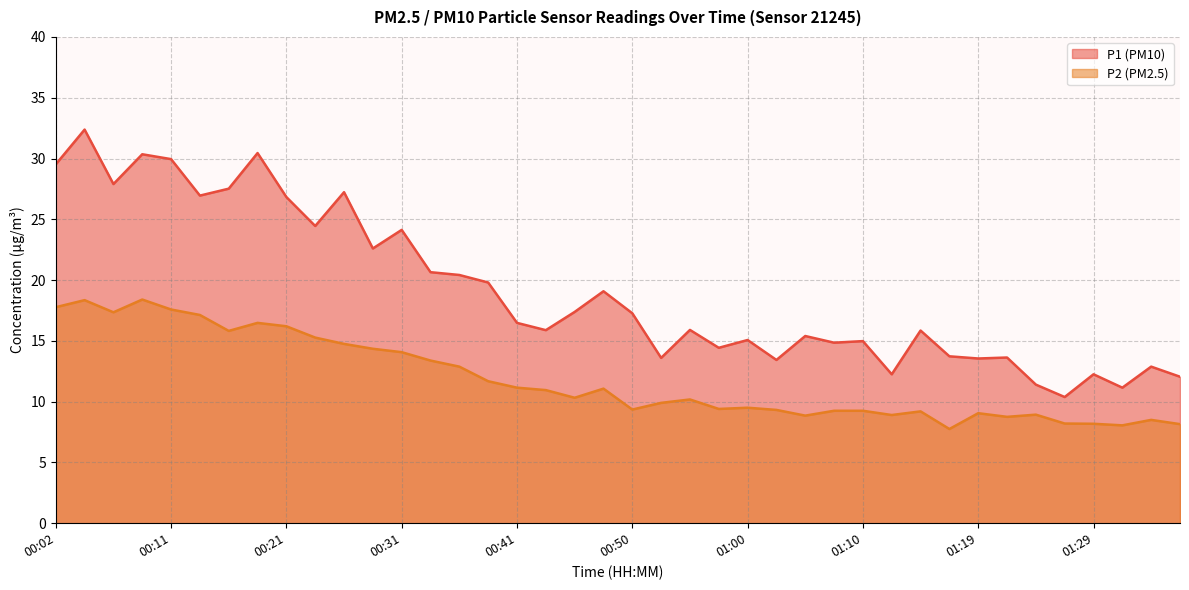

True or false: P2 and P1 cross at least once.

False